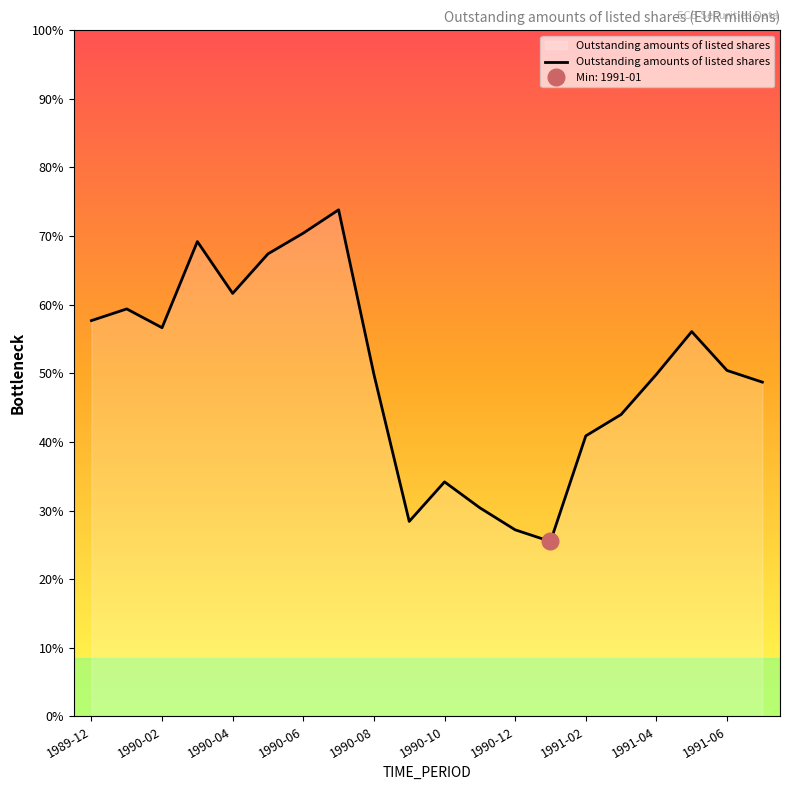

The value at 1991-02 is 910. True or false?

False